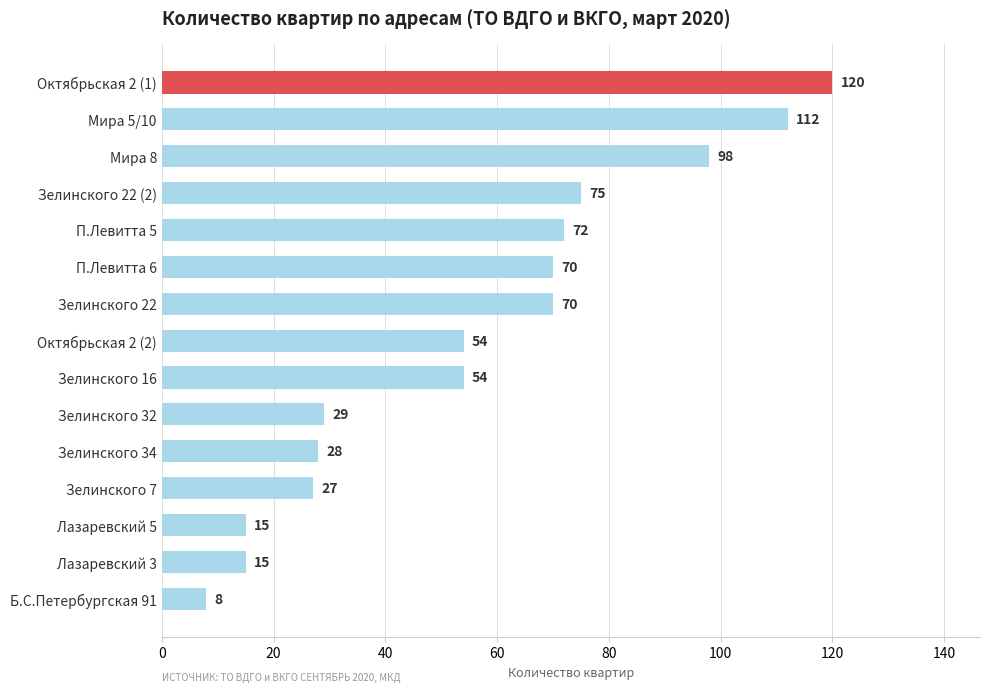

What is the ratio of the value at Зелинского 7 to the value at П.Левитта 5?

0.4